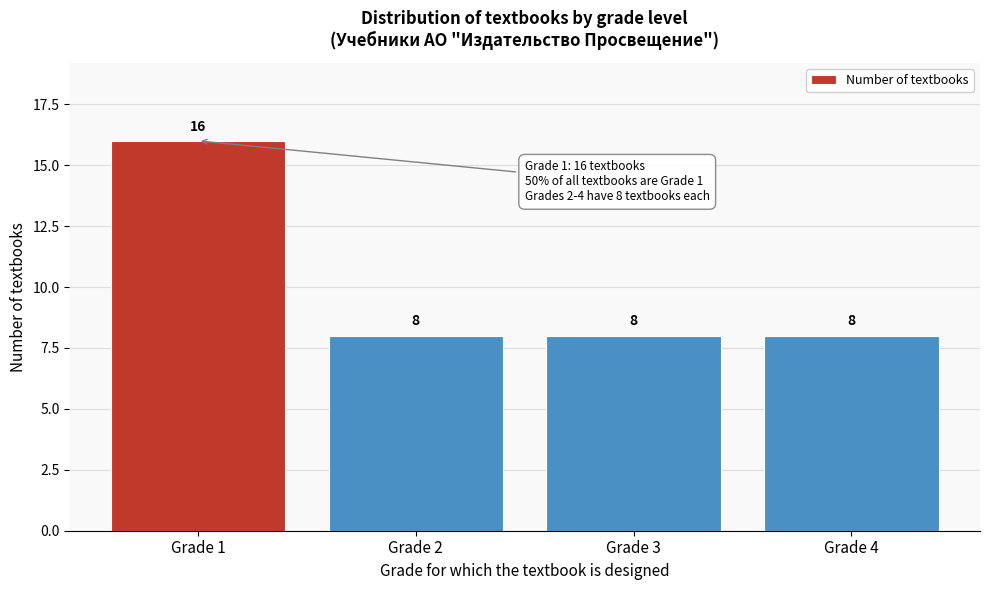

Reading left to right, what are all the values shown in this chart?

16	8	8	8